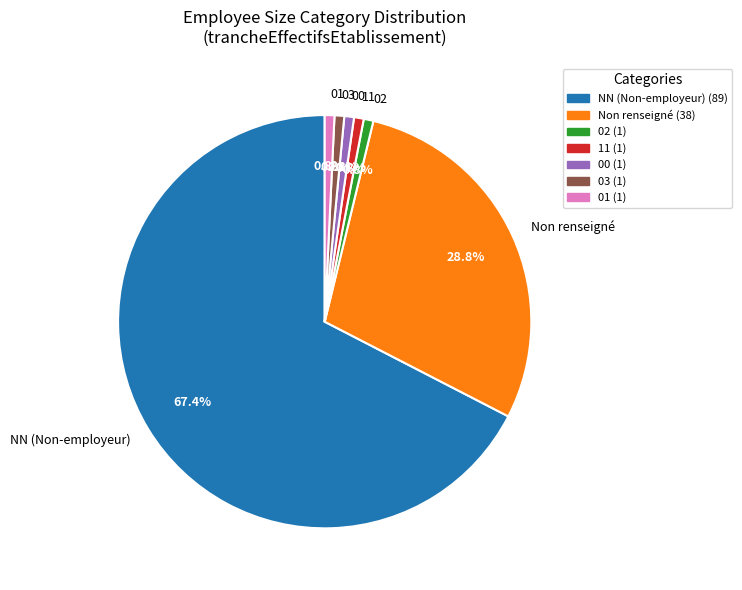

To the nearest percent, what percentage of the pie is 02?

1%